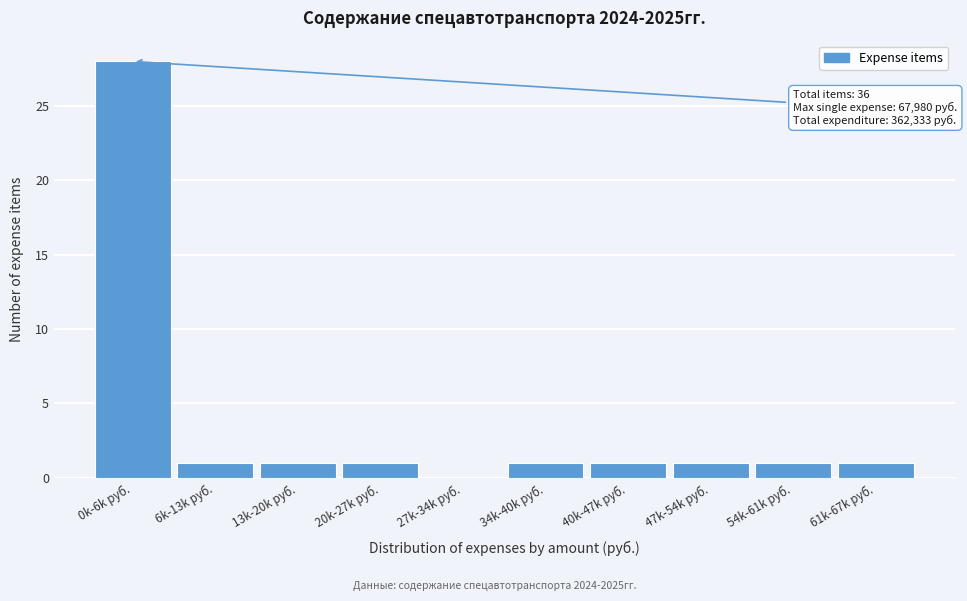

Reading left to right, what are all the values shown in this chart?

0k-6k руб.=28	6k-13k руб.=1	13k-20k руб.=1	20k-27k руб.=1	27k-34k руб.=0	34k-40k руб.=1	40k-47k руб.=1	47k-54k руб.=1	54k-61k руб.=1	61k-67k руб.=1